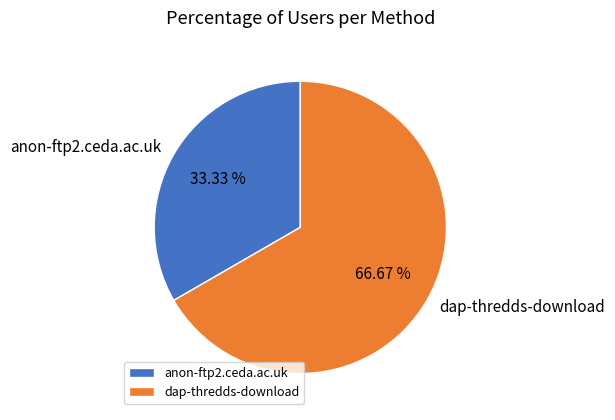

To the nearest percent, what is the difference between the largest and smallest slice percentages?

33%